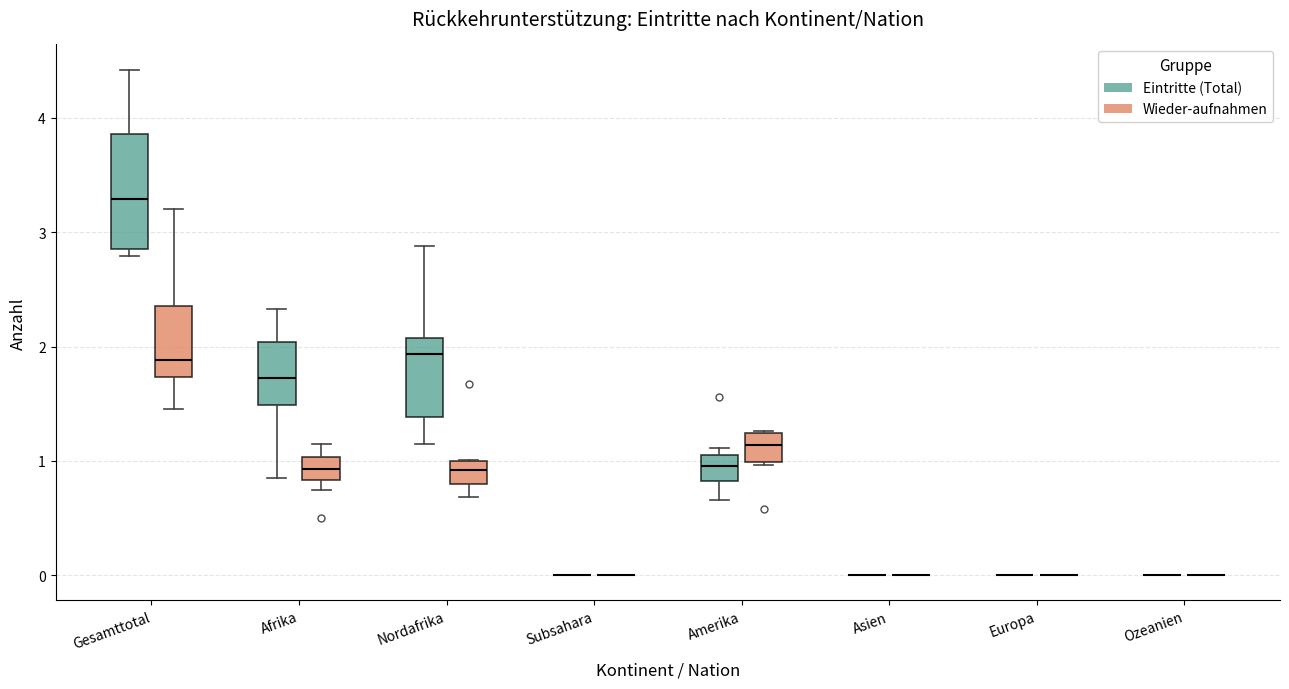

Reading left to right, read every box against the y-axis: the position of its median line, the range the box covers, and the ends of its whiskers. The values are not printed on the chart, so give them approximately, as read against the axis.

Gesamttotal (Eintritte (Total)): median 3.3, box 2.9 to 3.9, whiskers 2.8 to 4.4
Gesamttotal (Wieder-aufnahmen): median 1.9, box 1.7 to 2.4, whiskers 1.5 to 3.2
Afrika (Eintritte (Total)): median 1.7, box 1.5 to 2.0, whiskers 0.9 to 2.3
Afrika (Wieder-aufnahmen): median 0.9, box 0.8 to 1.0, whiskers 0.7 to 1.1
Nordafrika (Eintritte (Total)): median 1.9, box 1.4 to 2.1, whiskers 1.1 to 2.9
Nordafrika (Wieder-aufnahmen): median 0.9, box 0.8 to 1.0, whiskers 0.7 to 1.0
Subsahara (Eintritte (Total)): box collapsed to a line at 0.0, whiskers 0.0 to 0.0
Subsahara (Wieder-aufnahmen): box collapsed to a line at 0.0, whiskers 0.0 to 0.0
Amerika (Eintritte (Total)): median 1.0, box 0.8 to 1.1, whiskers 0.7 to 1.1 (just above the box's upper edge)
Amerika (Wieder-aufnahmen): median 1.1, box 1.0 to 1.2, whiskers 1.0 to 1.3
Asien (Eintritte (Total)): box collapsed to a line at 0.0, whiskers 0.0 to 0.0
Asien (Wieder-aufnahmen): box collapsed to a line at 0.0, whiskers 0.0 to 0.0
Europa (Eintritte (Total)): box collapsed to a line at 0.0, whiskers 0.0 to 0.0
Europa (Wieder-aufnahmen): box collapsed to a line at 0.0, whiskers 0.0 to 0.0
Ozeanien (Eintritte (Total)): box collapsed to a line at 0.0, whiskers 0.0 to 0.0
Ozeanien (Wieder-aufnahmen): box collapsed to a line at 0.0, whiskers 0.0 to 0.0